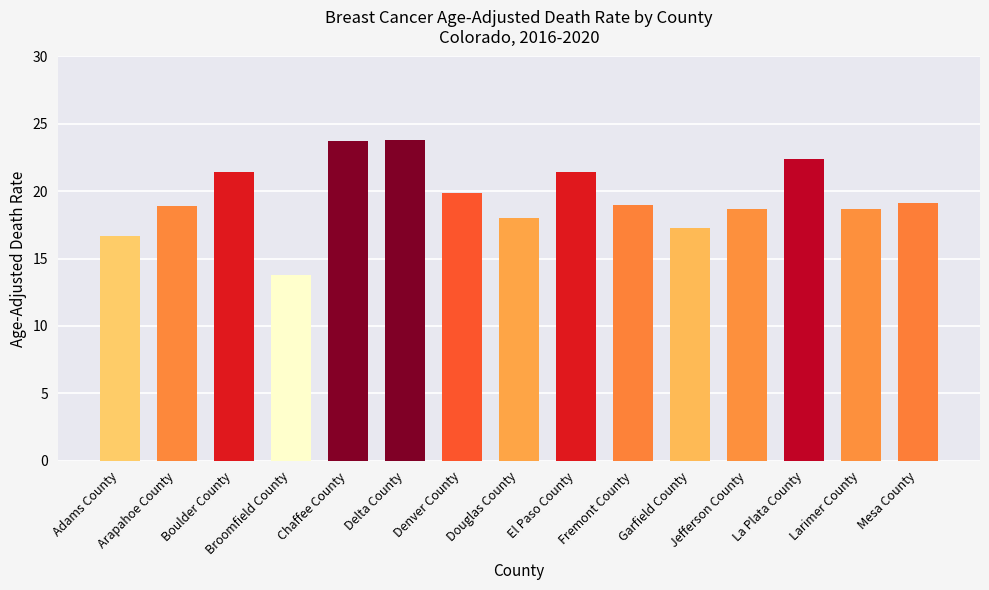

What is the maximum value shown in the chart?

23.8